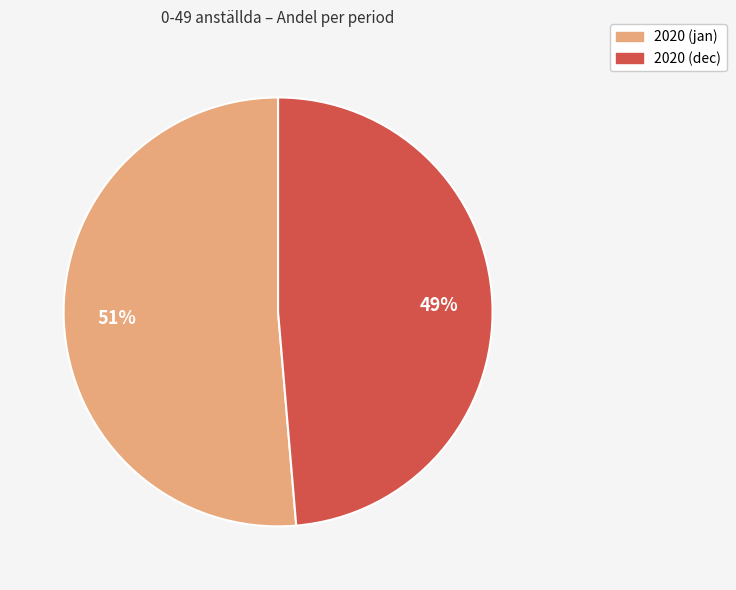

To the nearest percent, what is the average slice percentage?

50%